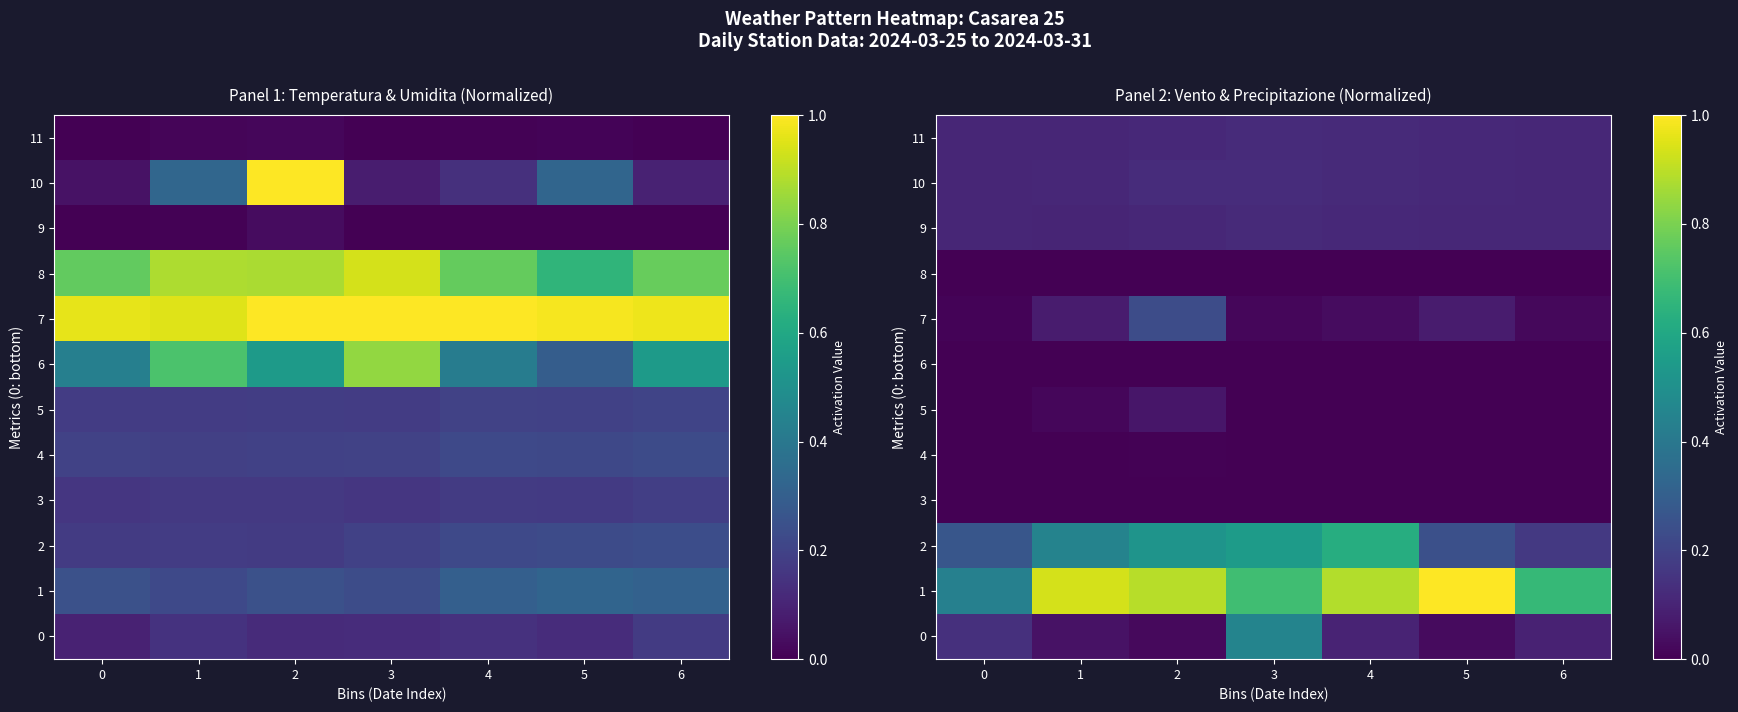

Which series has the widest spread of values?

1